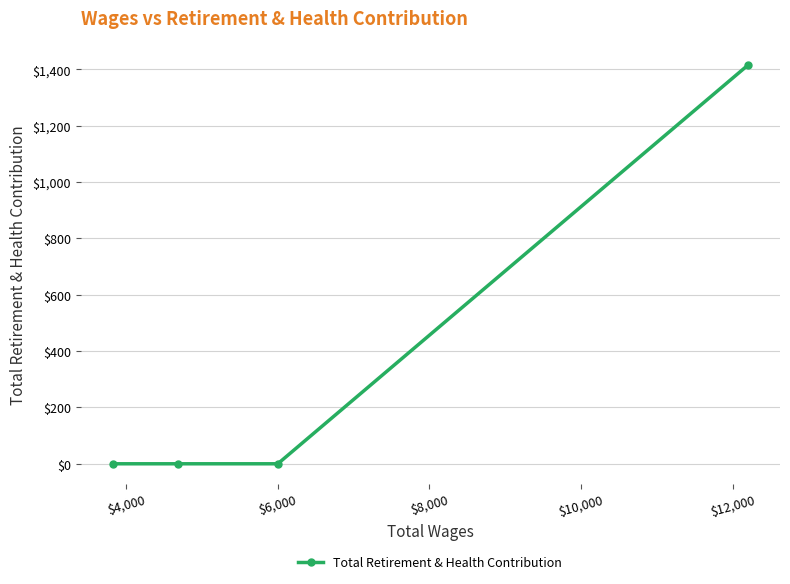

True or false: the data has more than 0 interior local peaks.

False